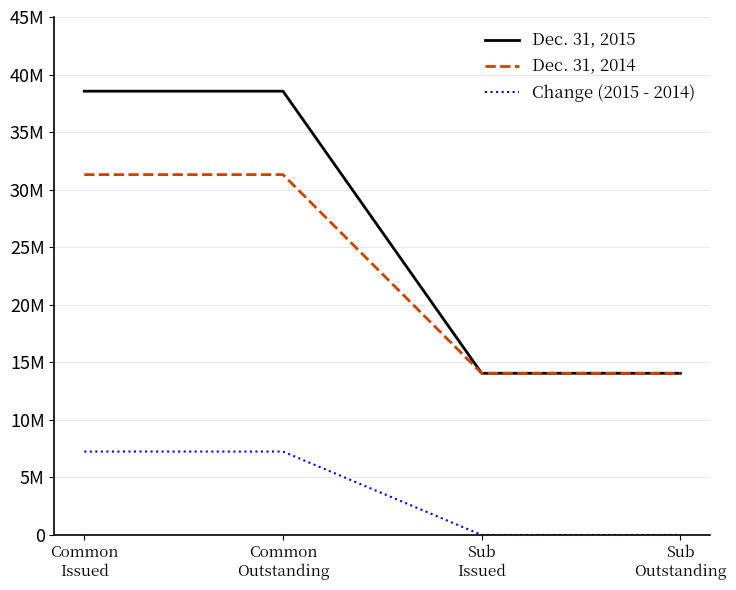

What is the total value across all series at Common
Outstanding?

77112490